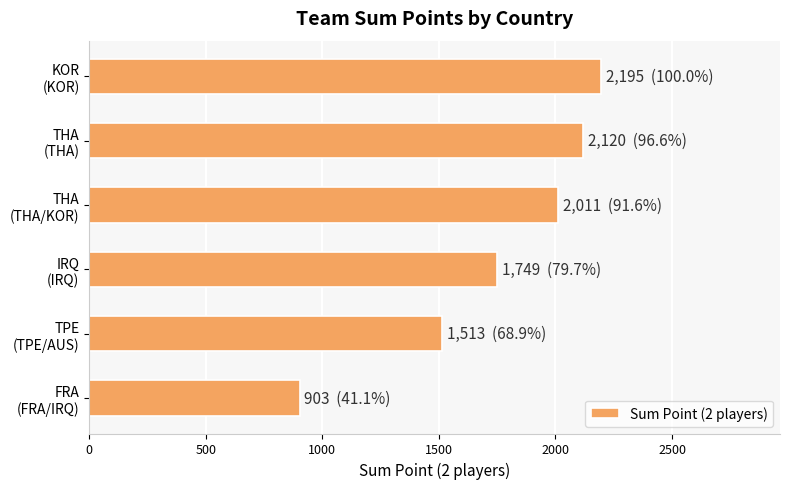

Does the chart contain any negative values?

No